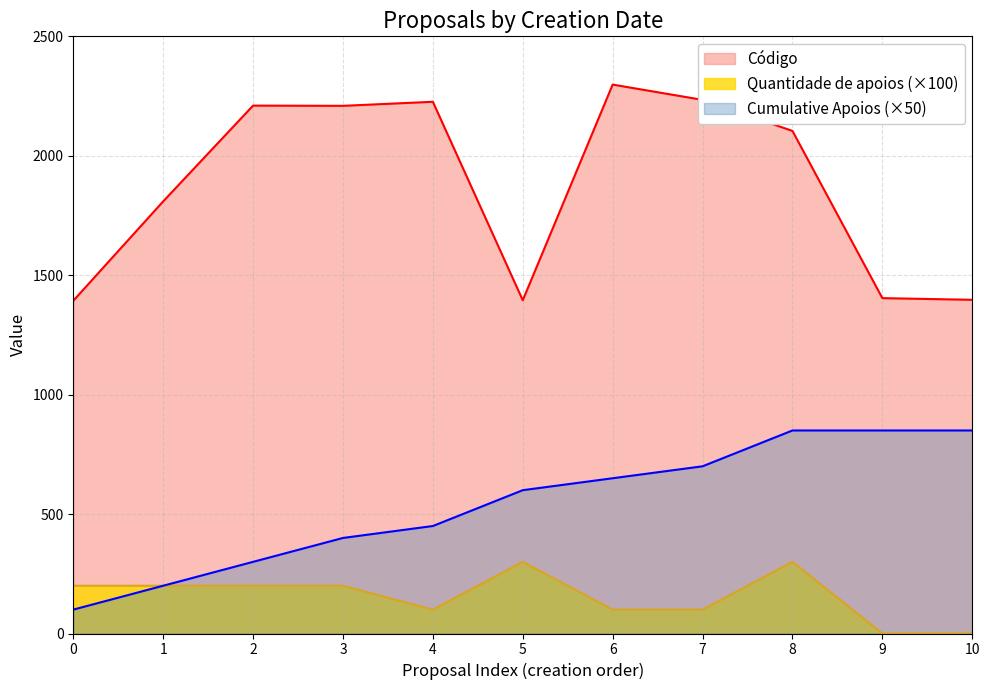

The value of Quantidade de apoios (×100) at 8 is 68. True or false?

False